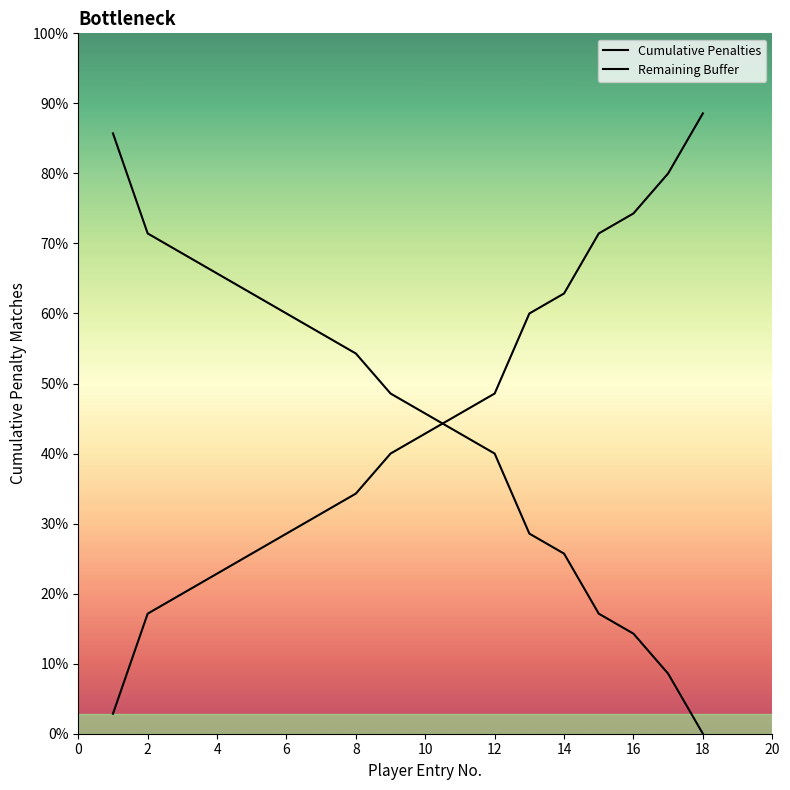

Does the chart display data point markers on the line(s)?

No